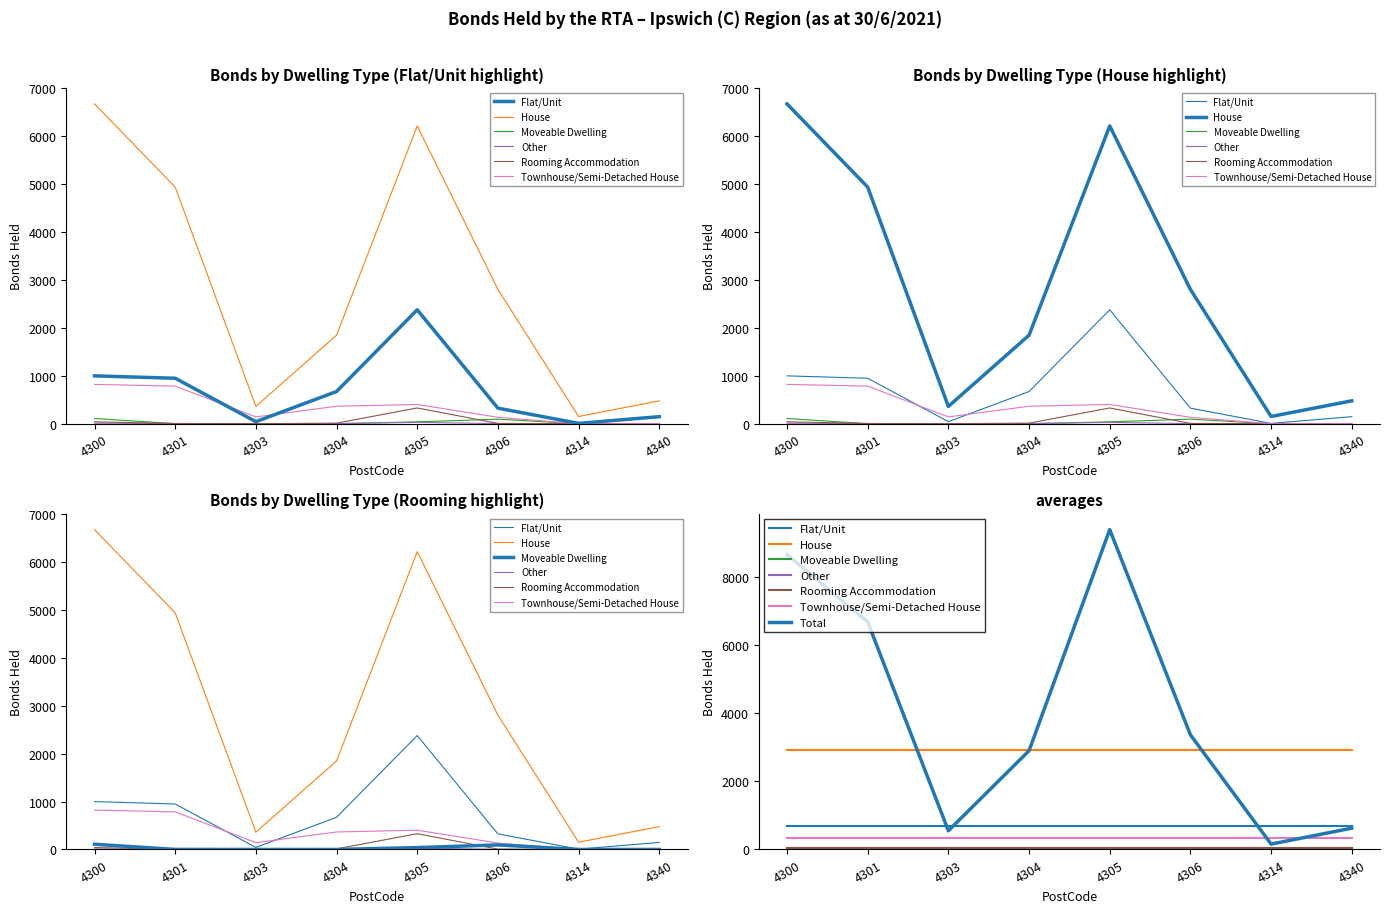

What is the sum of the Rooming Accommodation values at 4306 and 4301?

12